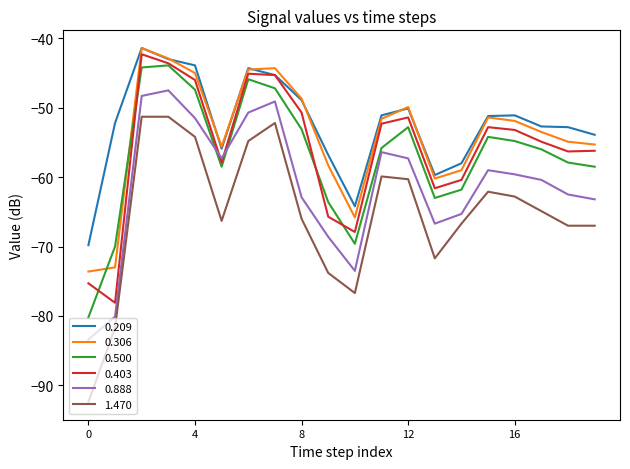

True or false: 1.470 and 0.500 cross at least once.

False